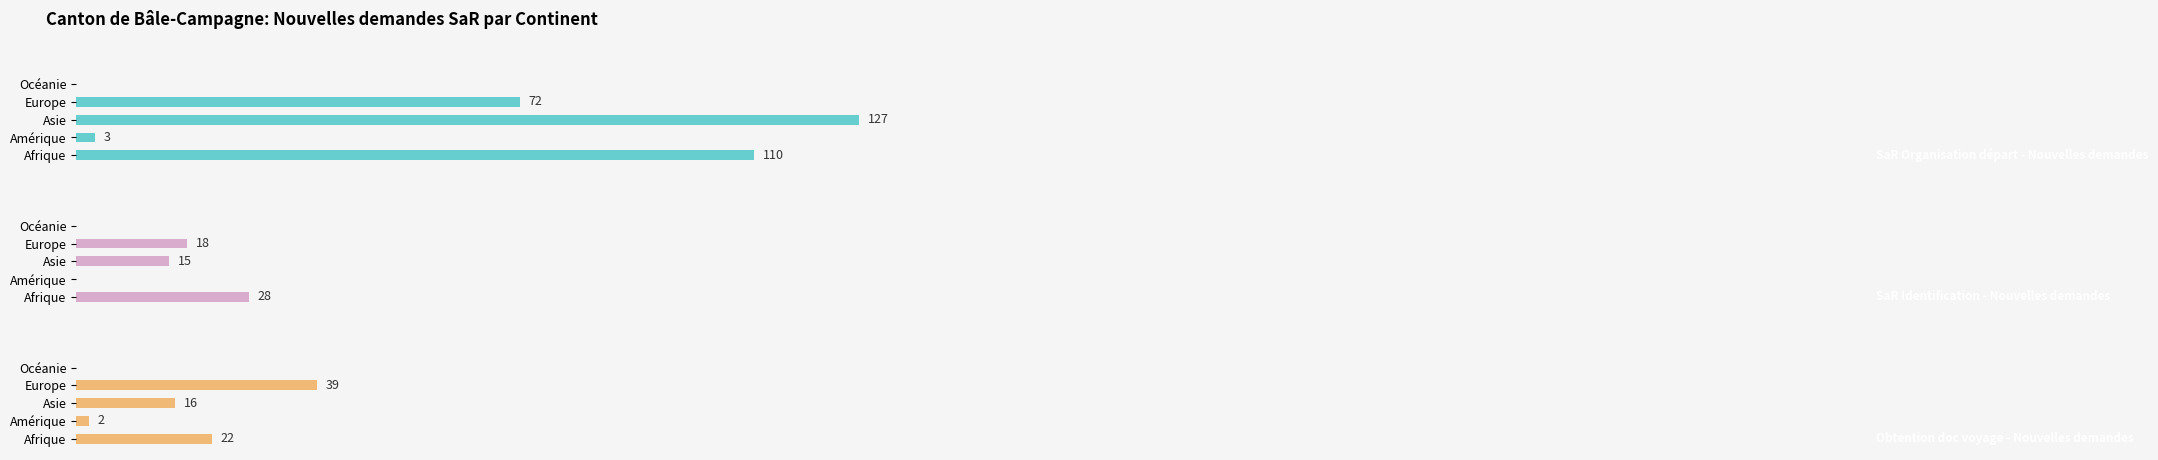

How many bars are there in total?

15